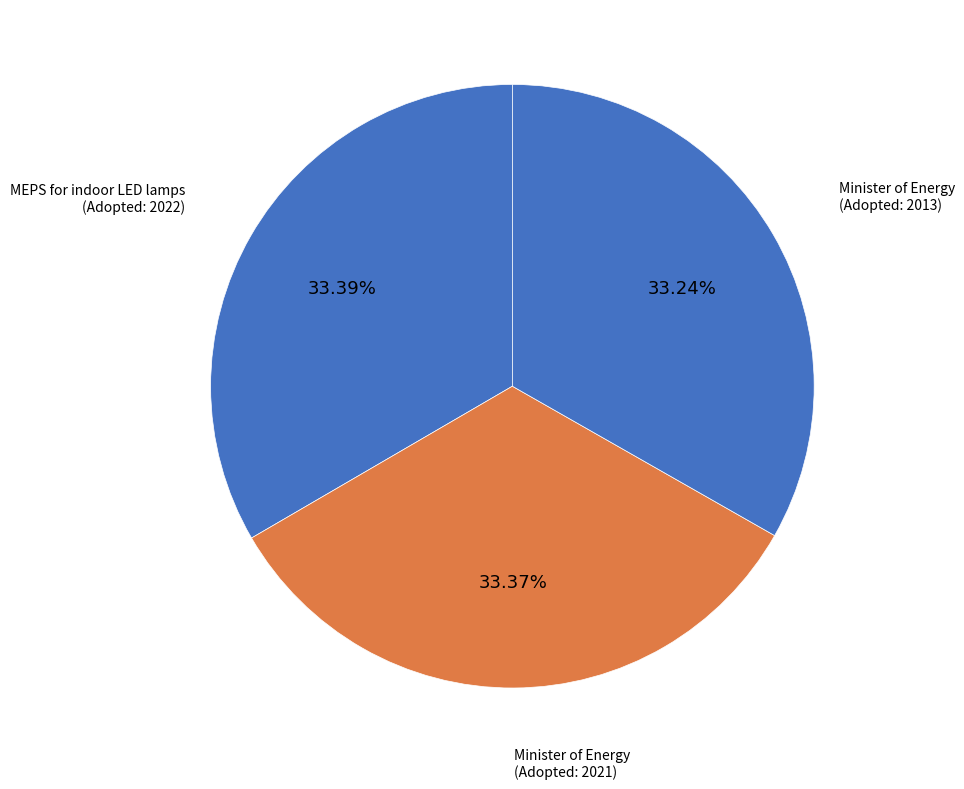

How many segments does this pie chart have?

3